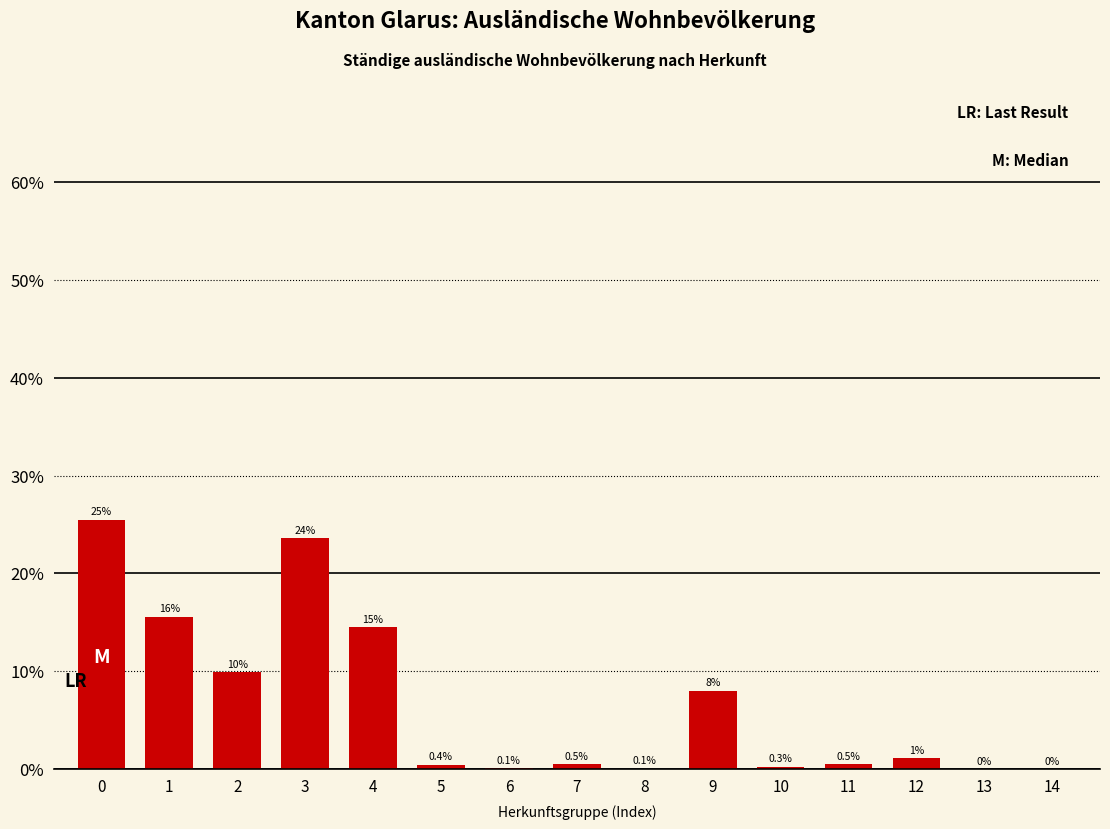

What is the change in value from 0 to 5?

-25.0